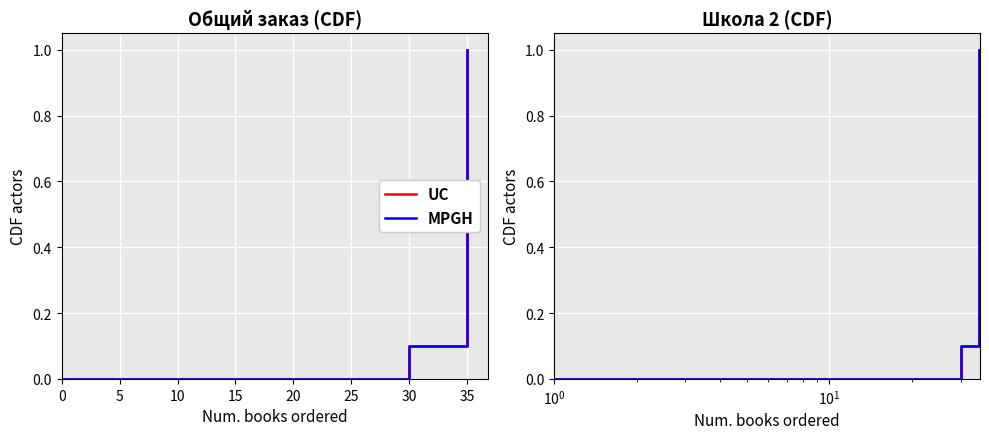

What is the label of the 10th point from the right?

5